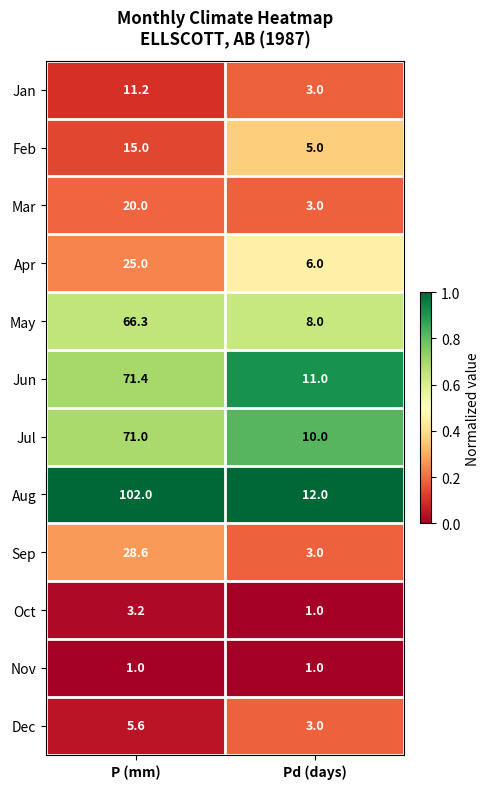

Between P (mm) and Pd (days), which series saw the biggest shift?

Aug